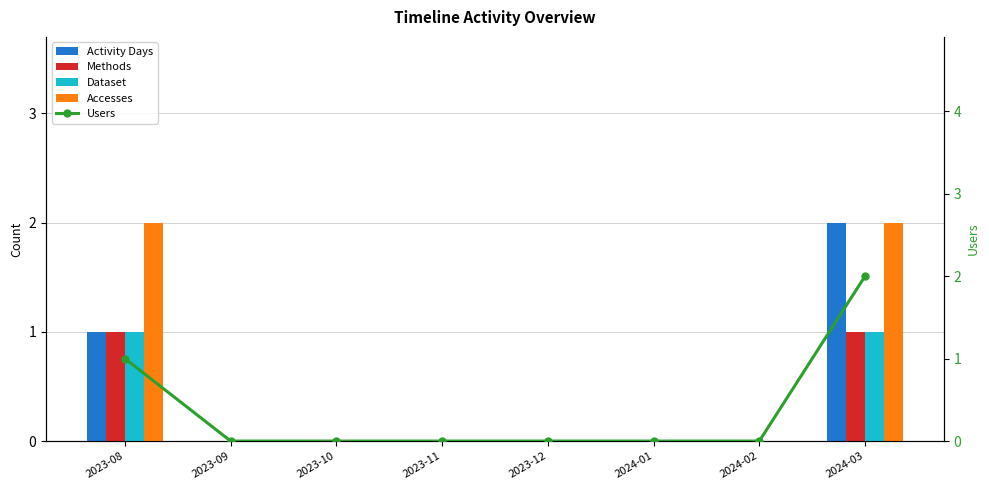

At which label is Users closest to 1?

2023-08